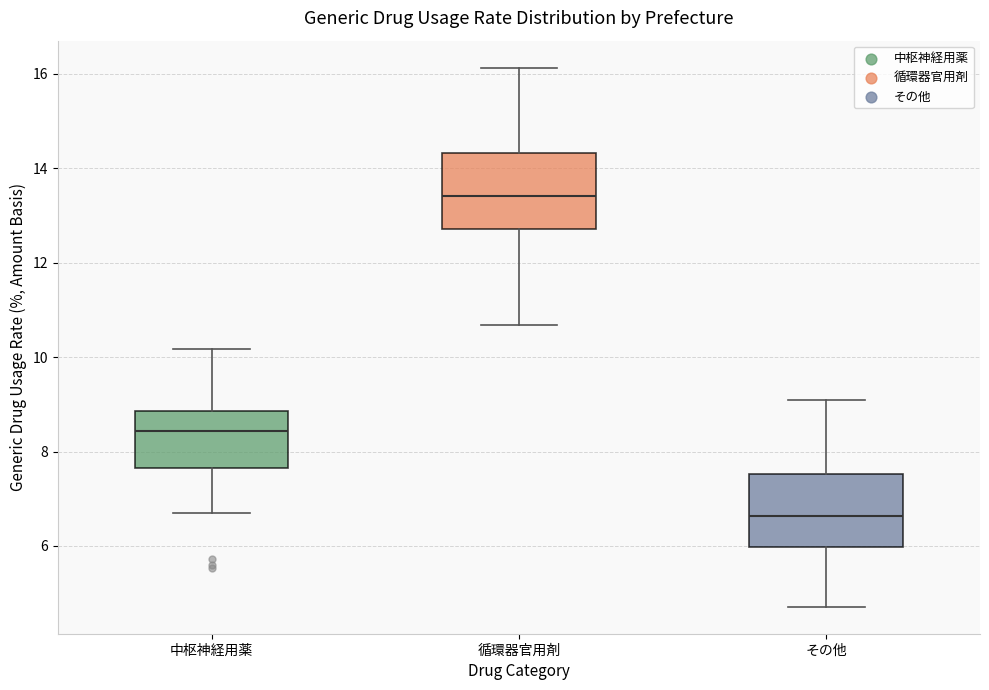

Reading left to right, transcribe this box plot: for each box, give where its median line is, the range the box spans, and where its two whiskers end, as read against the y-axis. The values are not printed on the chart, so give them approximately, as read against the axis.

中枢神経用薬: median 8.4, box 7.6 to 8.8, whiskers 6.8 to 10.2
循環器官用剤: median 13.4, box 12.8 to 14.4, whiskers 10.6 to 16.2
その他: median 6.6, box 6.0 to 7.6, whiskers 4.8 to 9.2